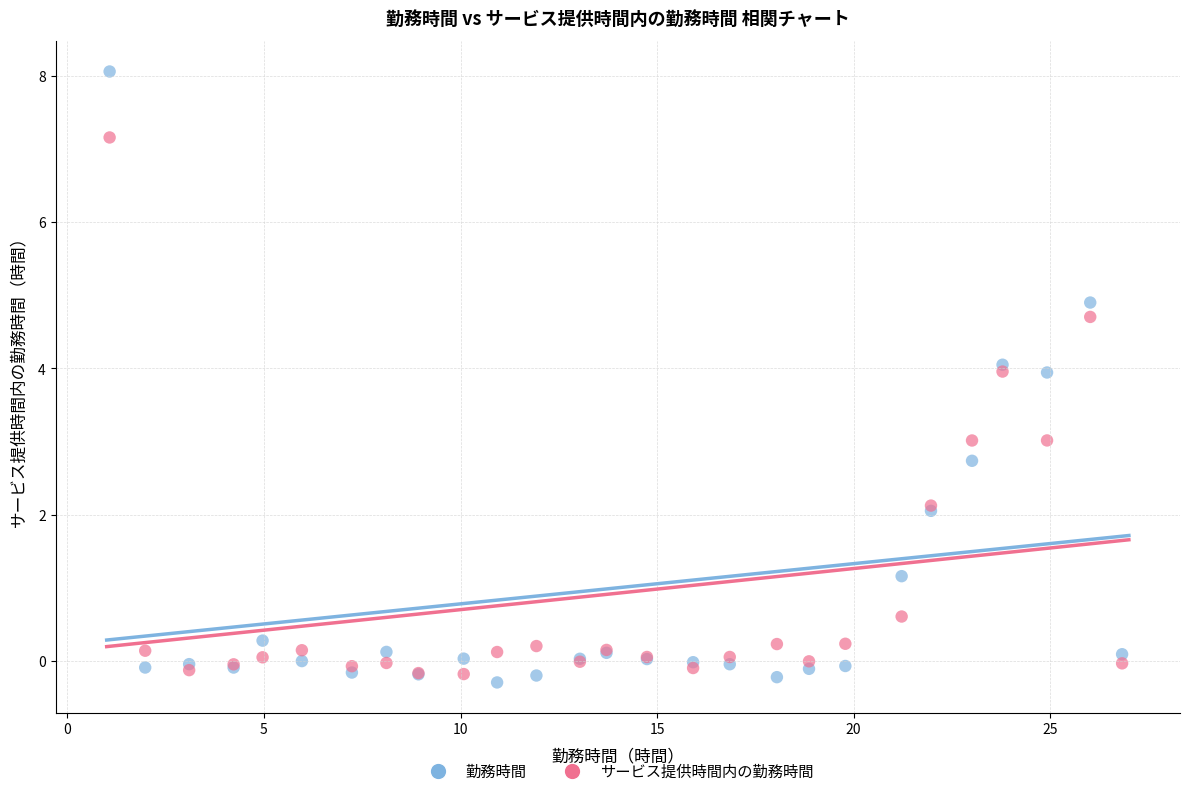

Which series has the largest Y range (max minus min)?

勤務時間